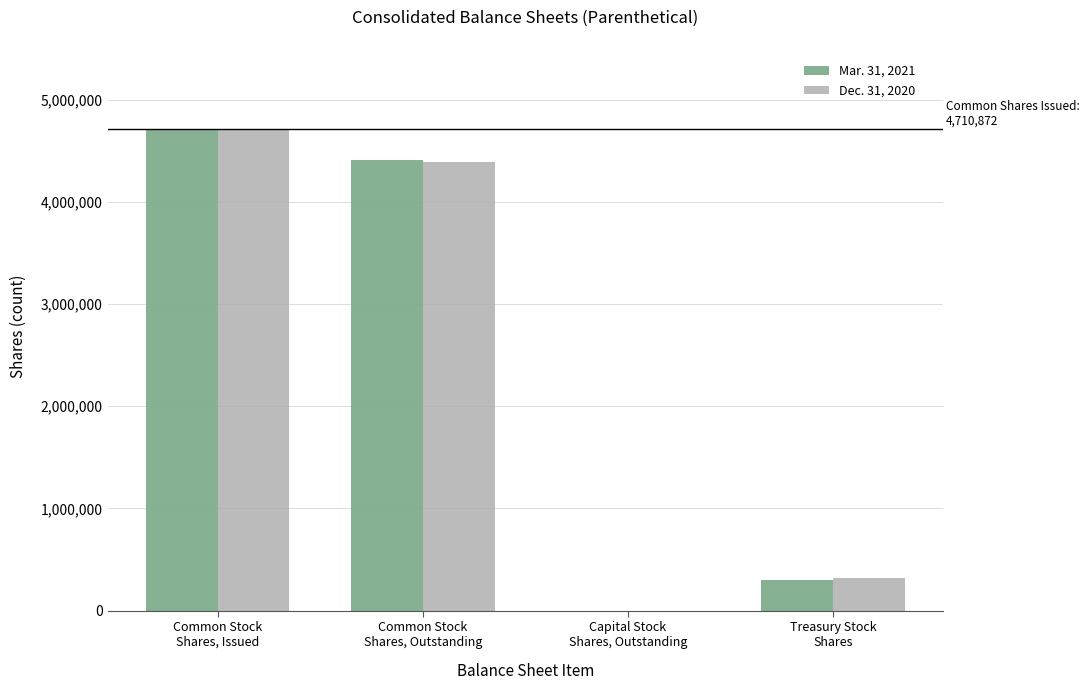

Are the bars horizontal?

No